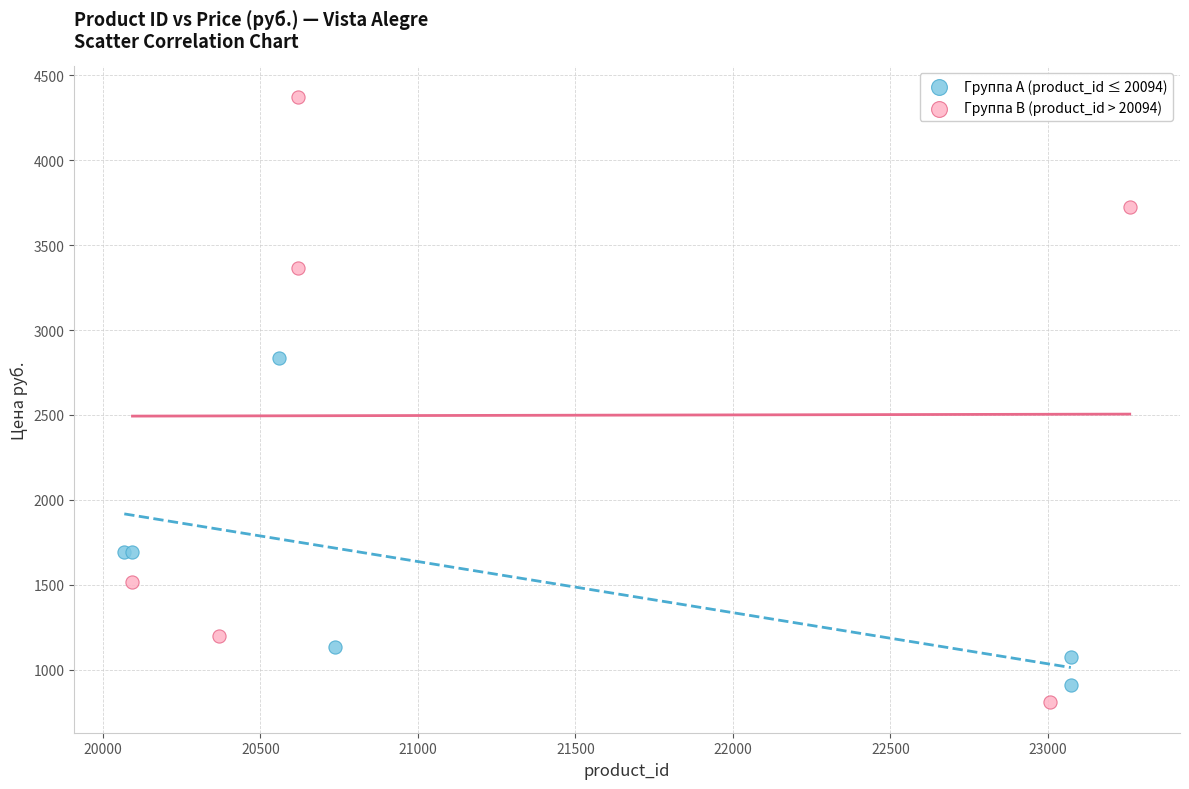

Which series has the widest spread of Y values?

Группа B (product_id > 20094)